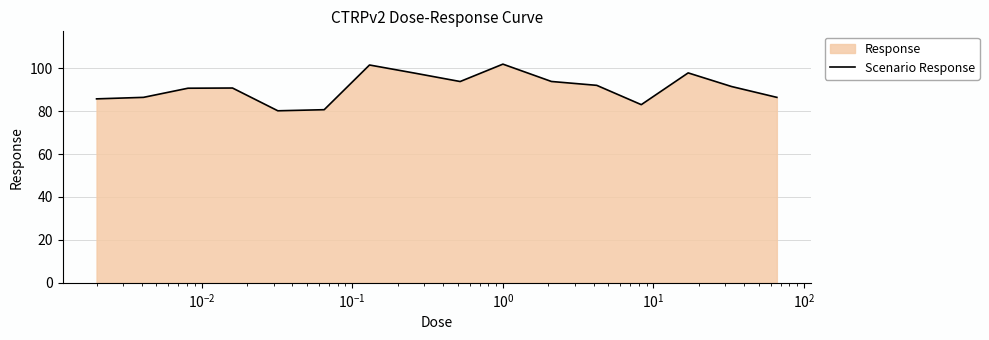

What is the minimum value shown in the chart?

80.2